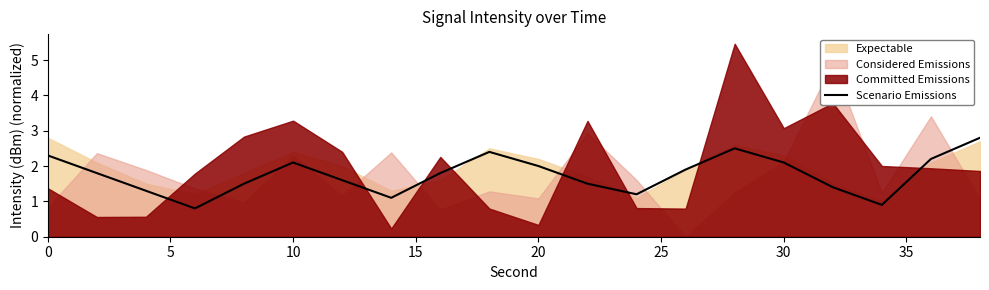

What is the lowest value of the Scenario Emissions series?

0.8